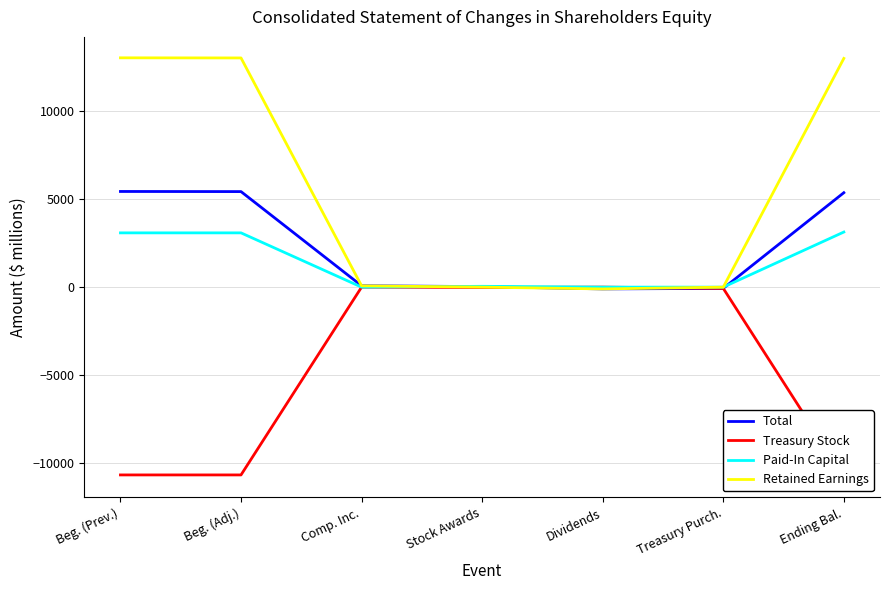

How many negative values does the Retained Earnings series have?

1